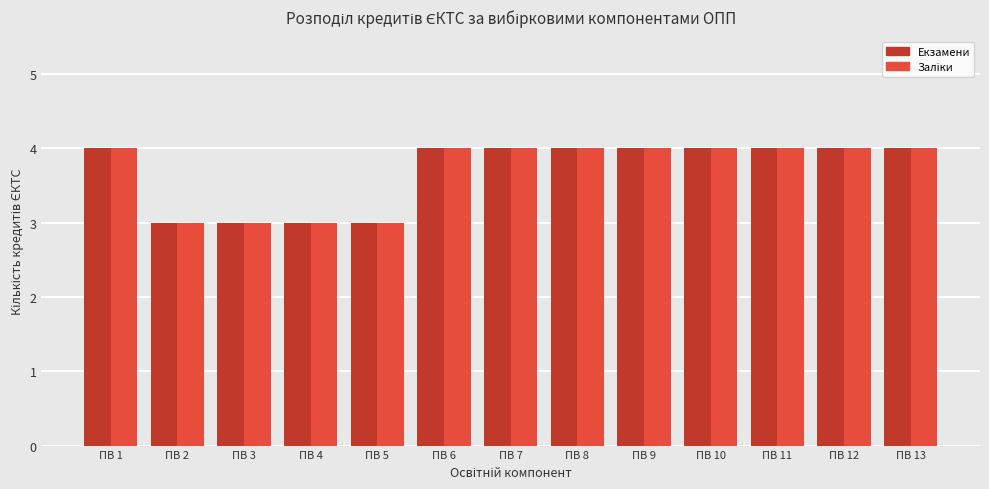

What is the total value across all series at ПВ 7?

8